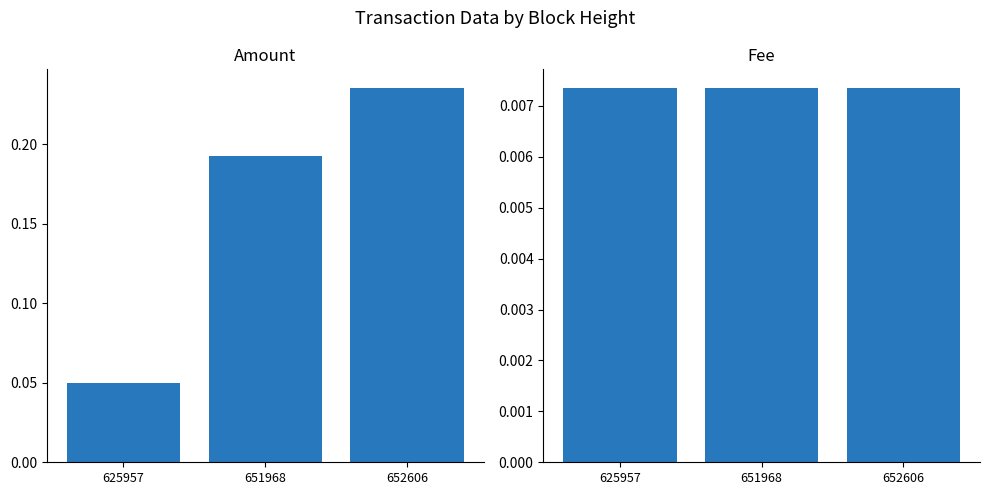

How many Amount values are between 0 and 1?

3